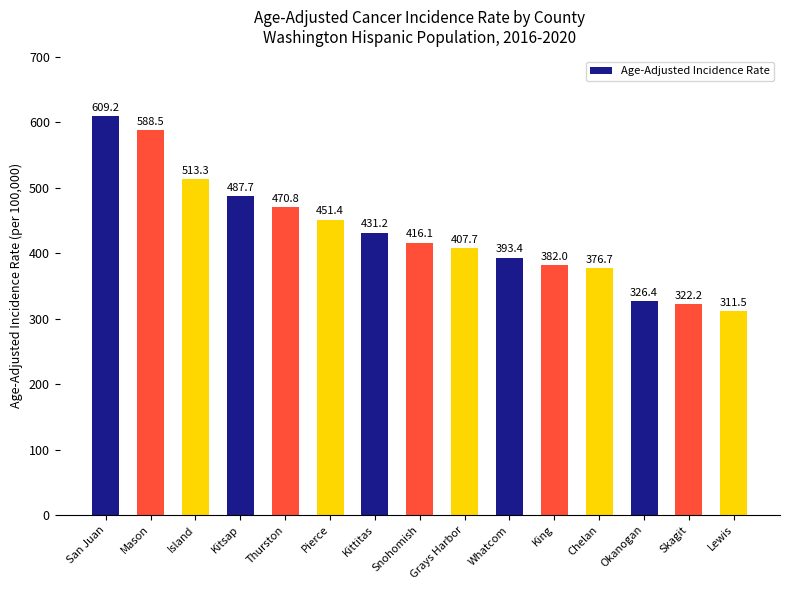

What is the label of the 10th bar from the right?

Pierce